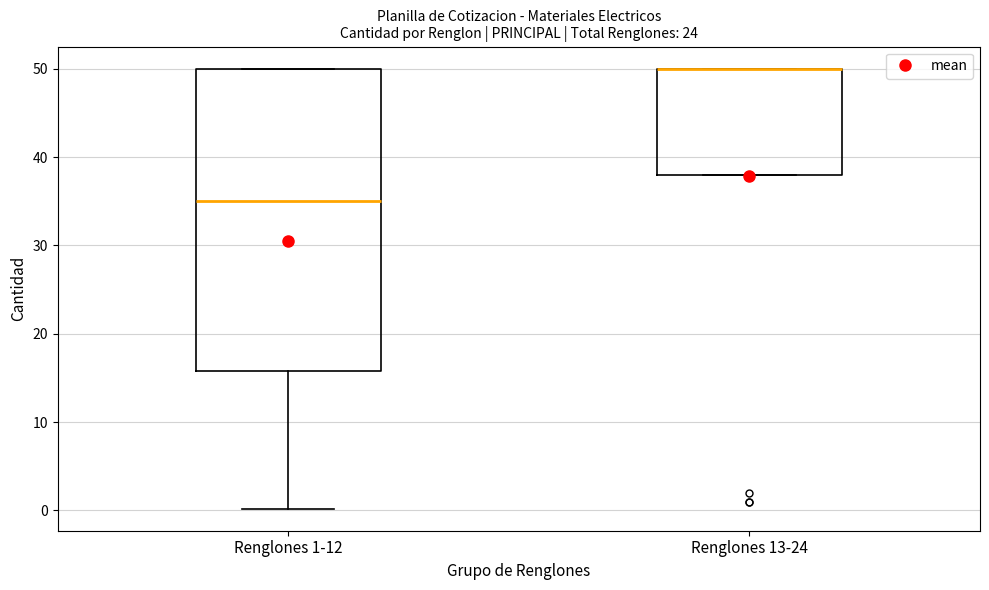

Reading left to right, transcribe this box plot: for each box, give where its median line is, the range the box spans, and where its two whiskers end, as read against the y-axis. The values are not printed on the chart, so give them approximately, as read against the axis.

Renglones 1-12: median 35, box 16 to 50, whiskers 0 to 50
Renglones 13-24: median 50 (drawn on the box's upper edge), box 38 to 50, whiskers 38 to 50